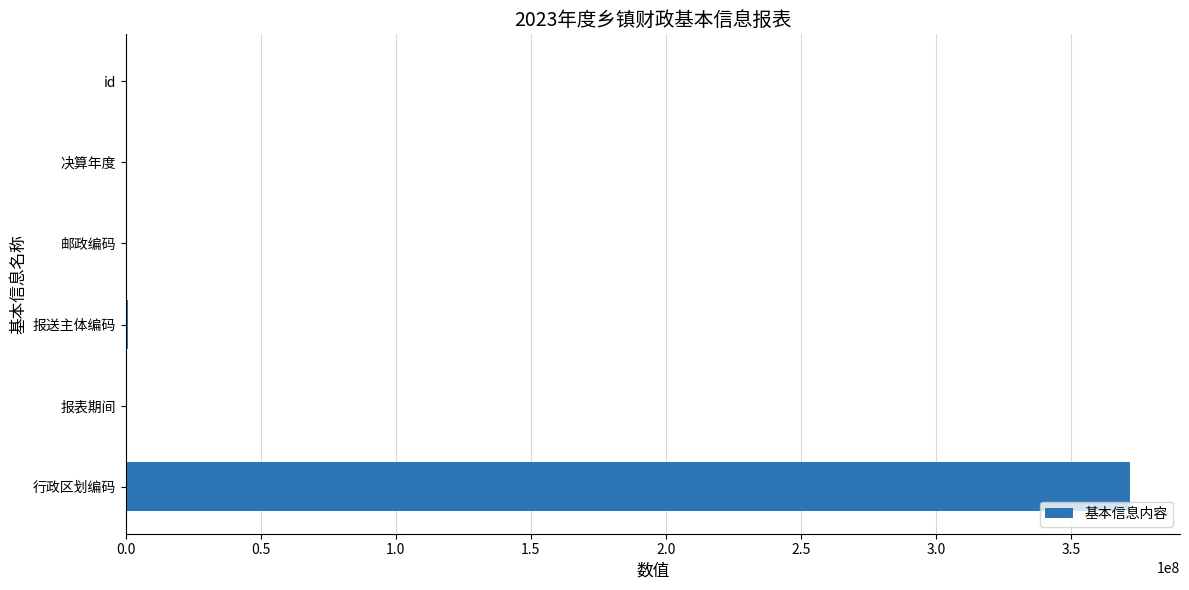

Where is the data nearest to the value 185865064?

报送主体编码